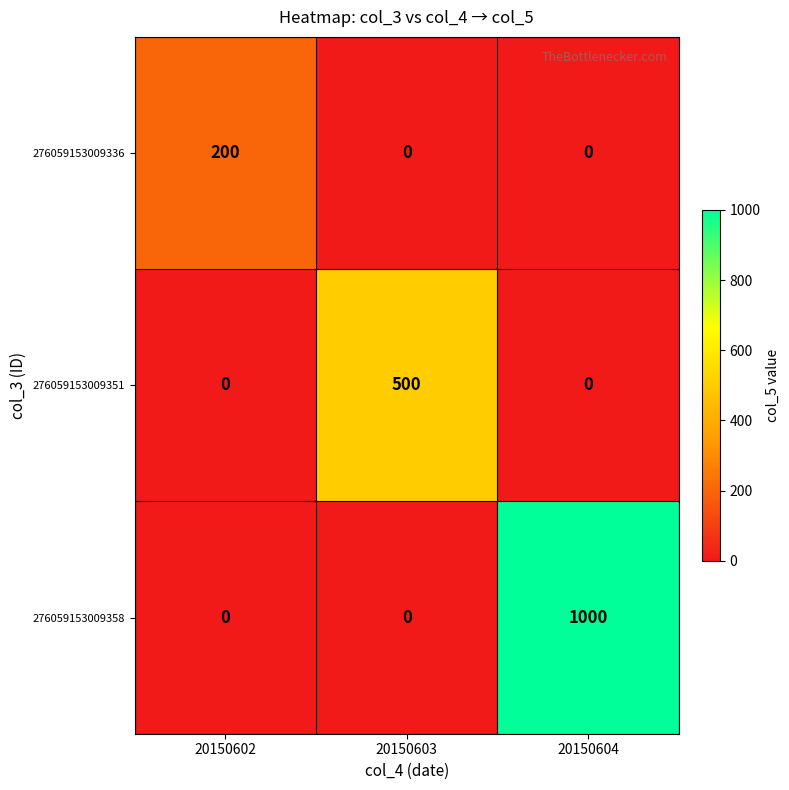

How many 276059153009358 values are between 0 and 1000?

3